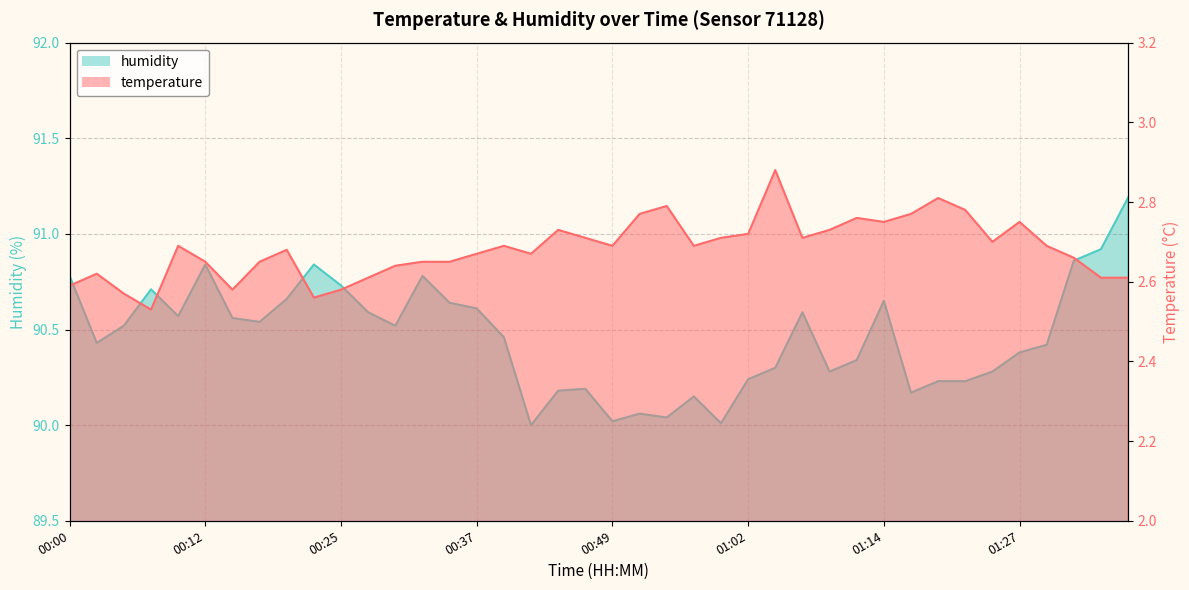

Which series changed the most between 00:42 and 00:49?

temperature